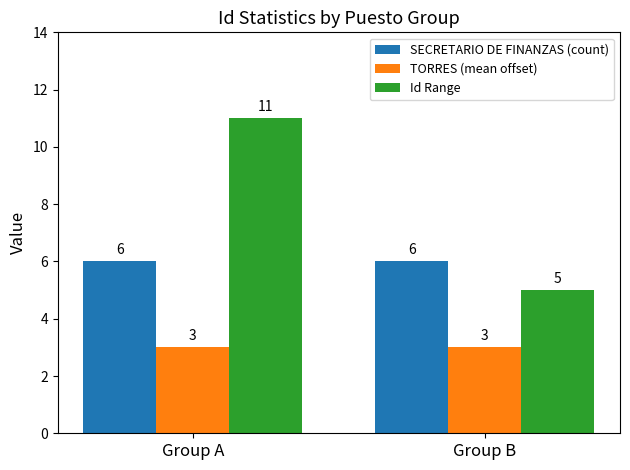

What is the sum of all TORRES (mean offset) values?

6